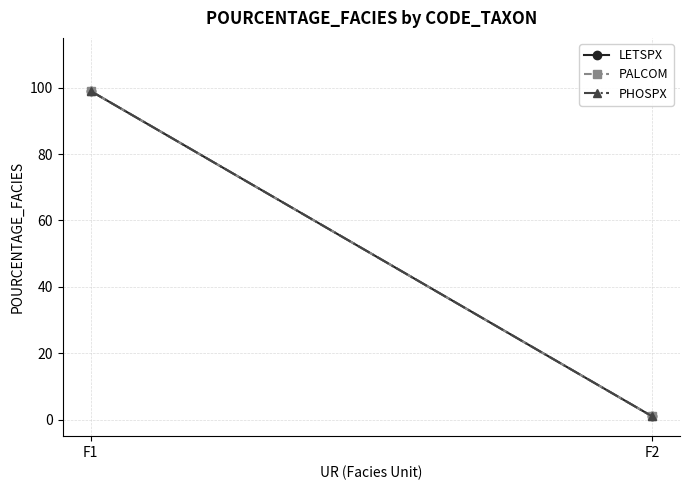

Rank the categories by PHOSPX value from lowest to highest.

F2, F1